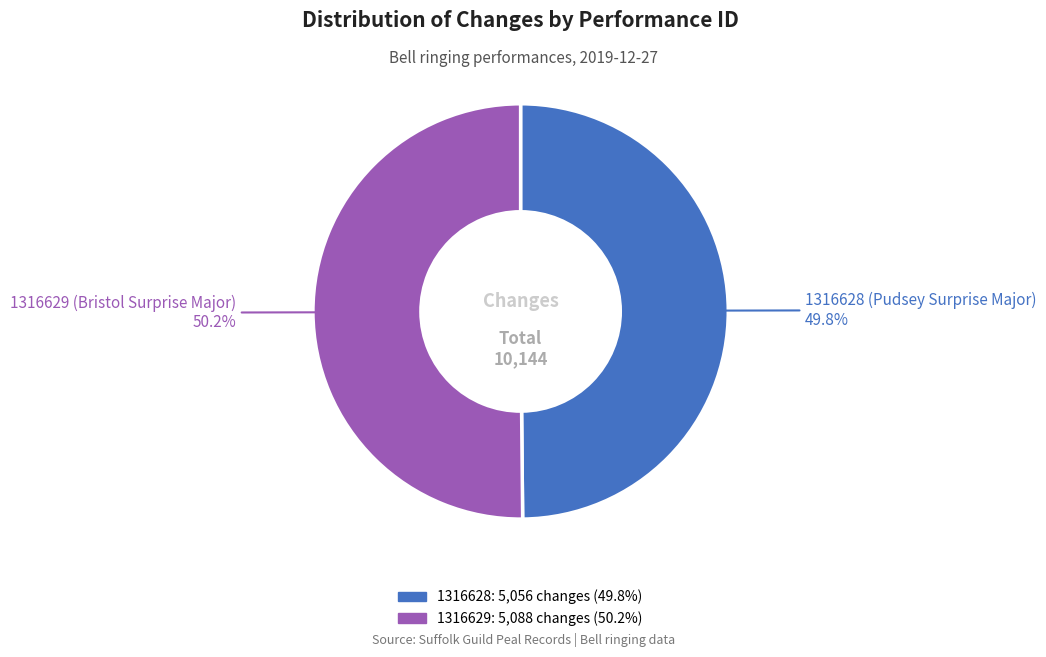

Combined, do 1316629 and 1316628 account for over 50%?

Yes